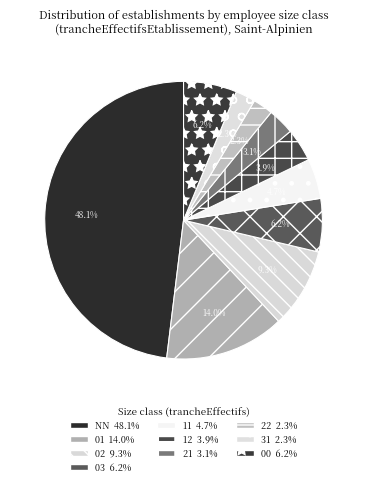

How many slices are in this pie chart?

10